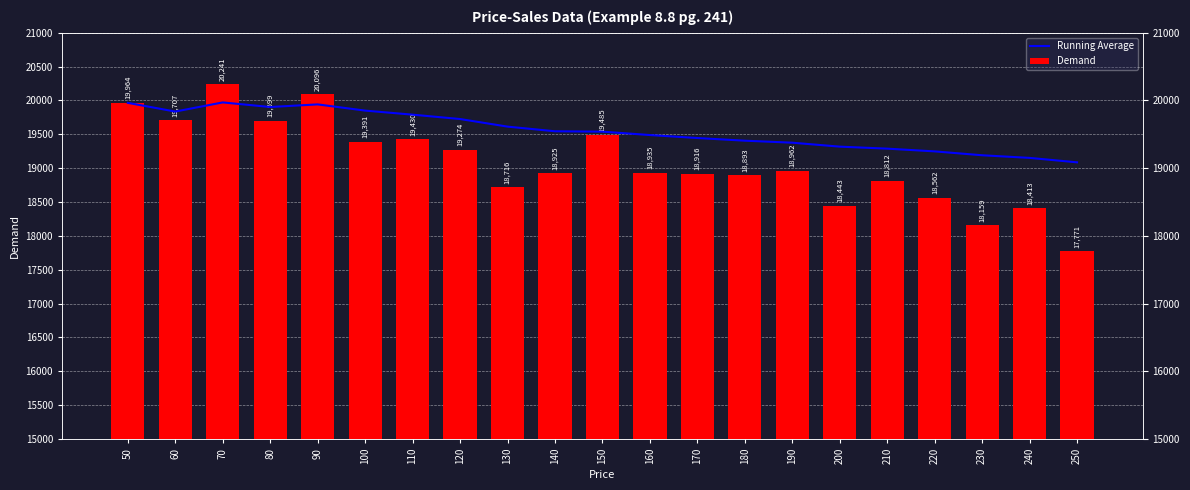

Rank the series at 180 from highest to lowest value.

Running Average, Demand